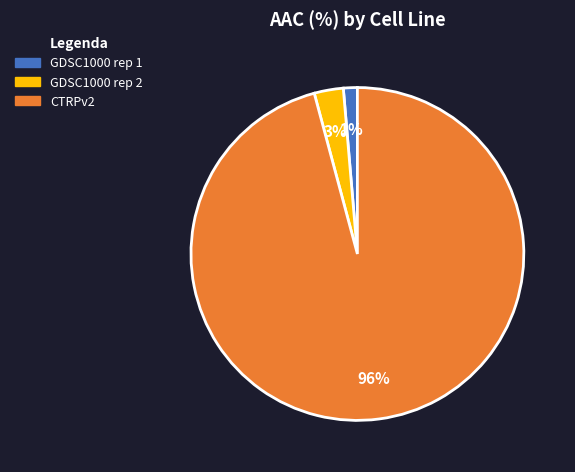

To the nearest percent, what is the combined percentage of CTRPv2 and GDSC1000 rep 1?

97%